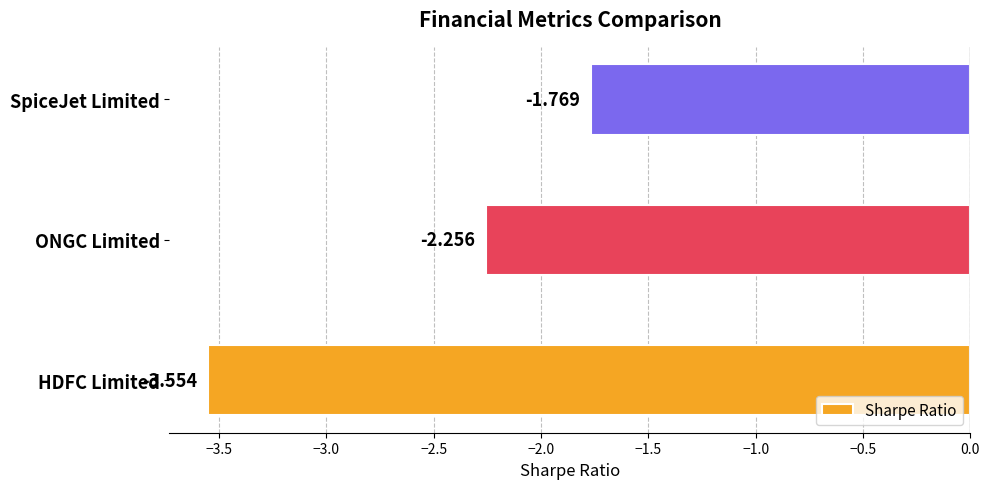

How many bars are there in total?

3